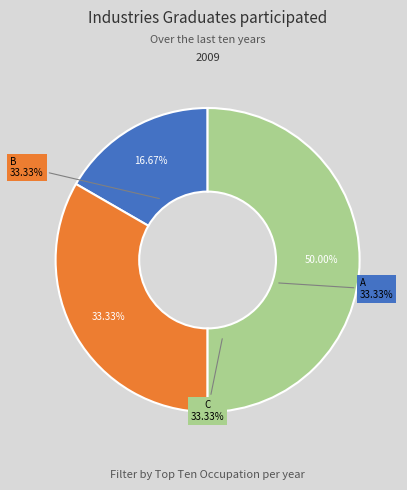

Combined, what portion of the pie is B and C?

83.3%